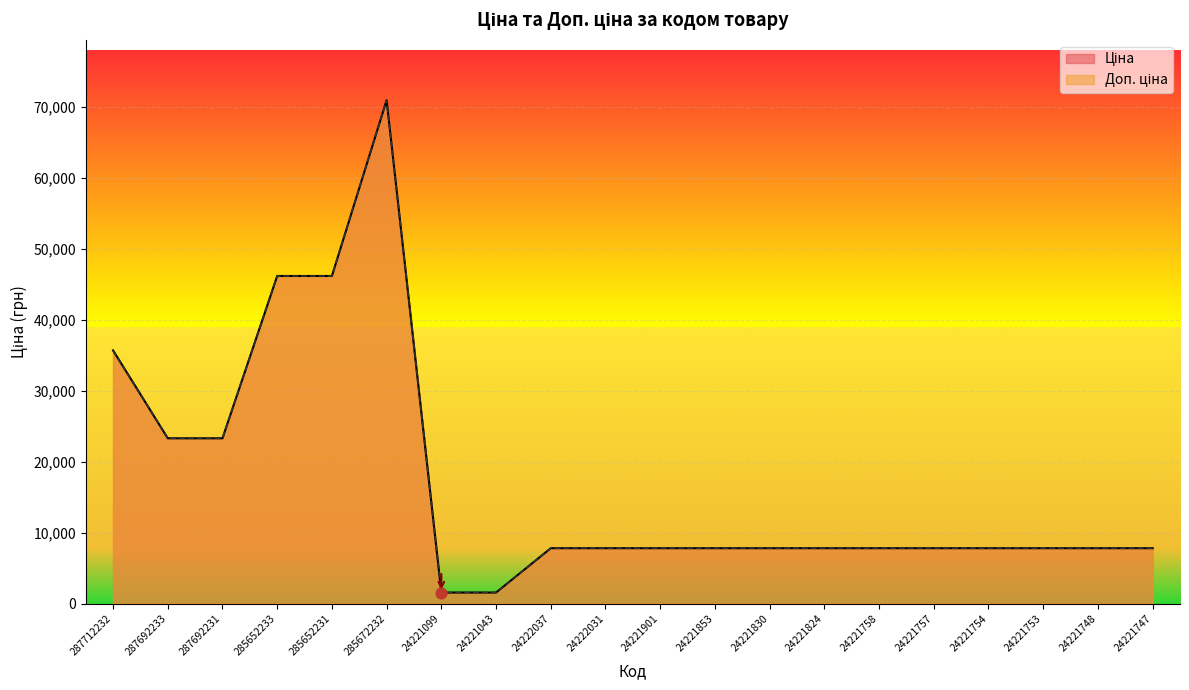

Which series reaches the maximum Y coordinate?

Ціна